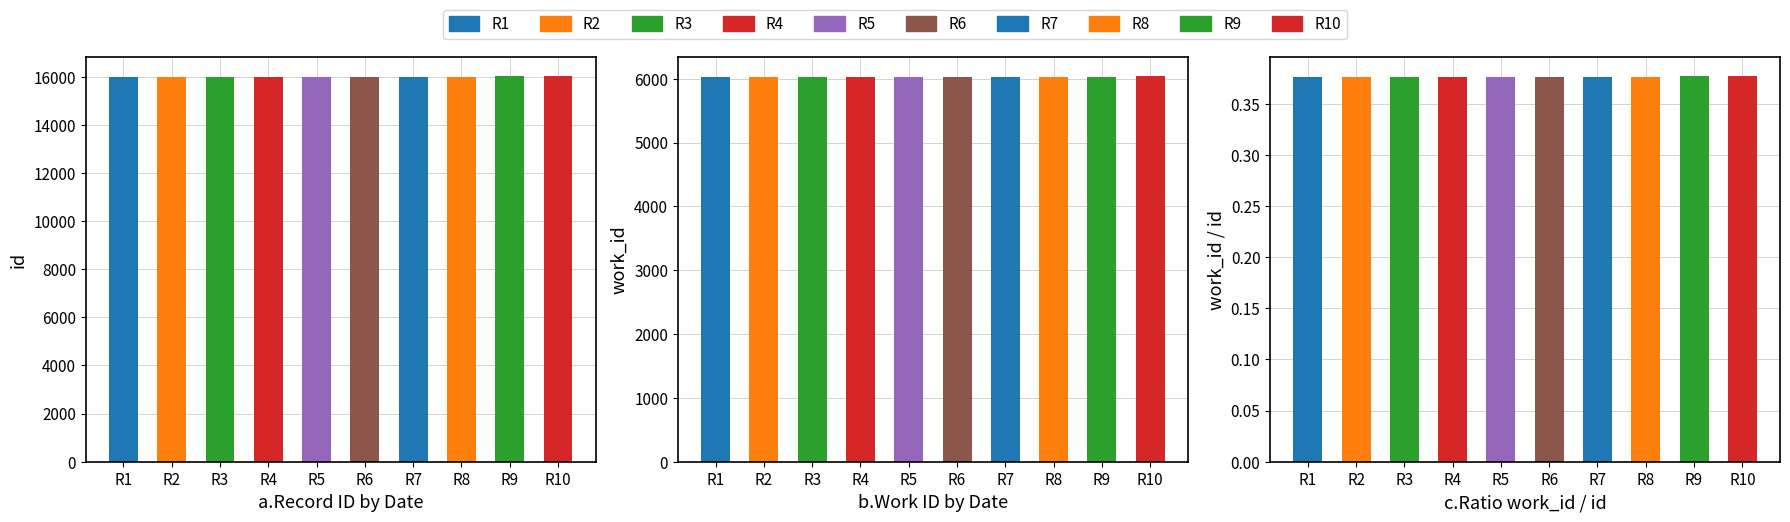

How many data points in id are above 16010?

4